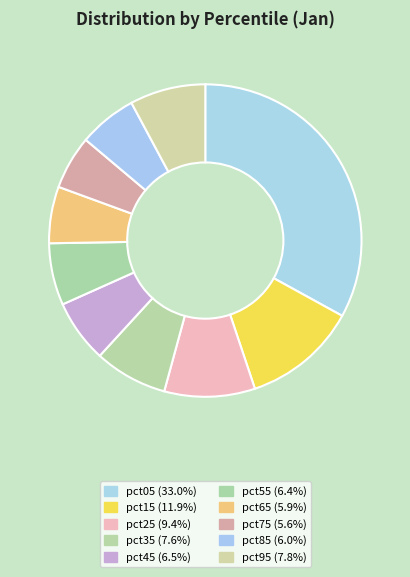

Which category has the biggest portion of the pie?

pct05